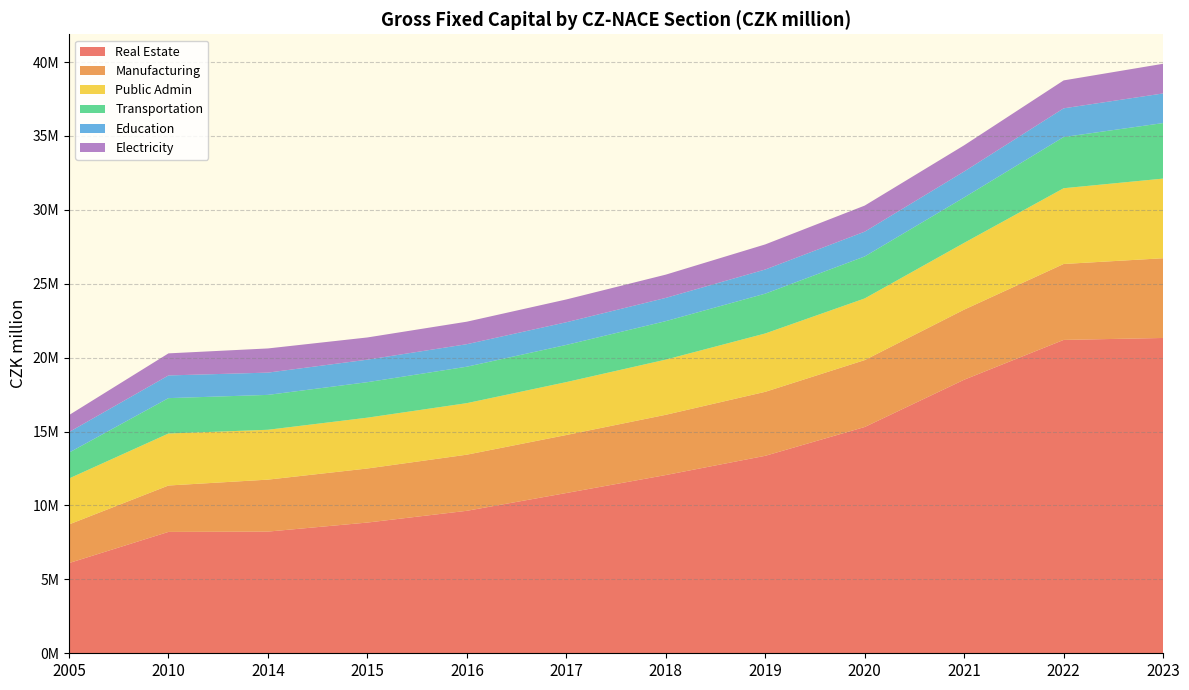

Reading left to right, list all the values displayed in this chart.

Real Estate: 2005=6103262	2010=8211840	2014=8232671	2015=8844559	2016=9640063	2017=10843434	2018=12059614	2019=13360822	2020=15310334	2021=18509880	2022=21201742	2023=21333282
Manufacturing: 2005=2614087	2010=3139592	2014=3516288	2015=3657857	2016=3797125	2017=3925344	2018=4076580	2019=4329466	2020=4526986	2021=4742782	2022=5137529	2023=5394446
Public Admin: 2005=3109002	2010=3517686	2014=3372982	2015=3438488	2016=3487158	2017=3579052	2018=3733237	2019=3948157	2020=4171143	2021=4516878	2022=5125427	2023=5388275
Transportation: 2005=1749574	2010=2393950	2014=2360657	2015=2401987	2016=2465604	2017=2515499	2018=2603364	2019=2694469	2020=2841378	2021=3072352	2022=3464463	2023=3757339
Education: 2005=1391450	2010=1535205	2014=1506767	2015=1522720	2016=1523221	2017=1534223	2018=1572572	2019=1632719	2020=1676789	2021=1757332	2022=1941873	2023=2005131
Electricity: 2005=1148381	2010=1493605	2014=1635490	2015=1502701	2016=1522609	2017=1542096	2018=1573883	2019=1698594	2020=1764591	2021=1772701	2022=1888724	2023=2007507